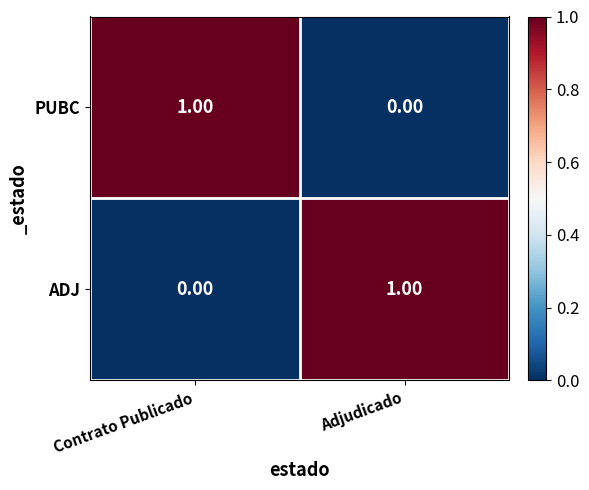

What is the total value across all series at Adjudicado?

1